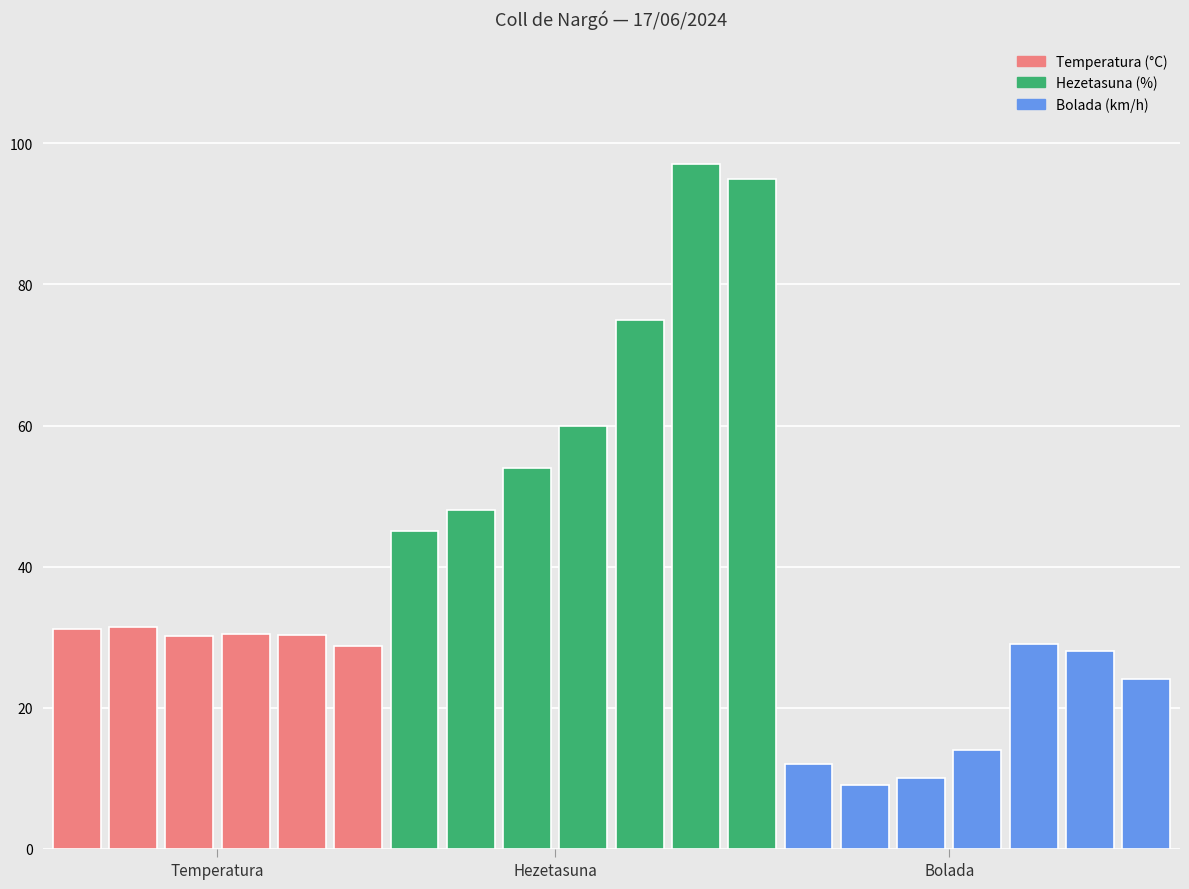

What is the average value?

39.1